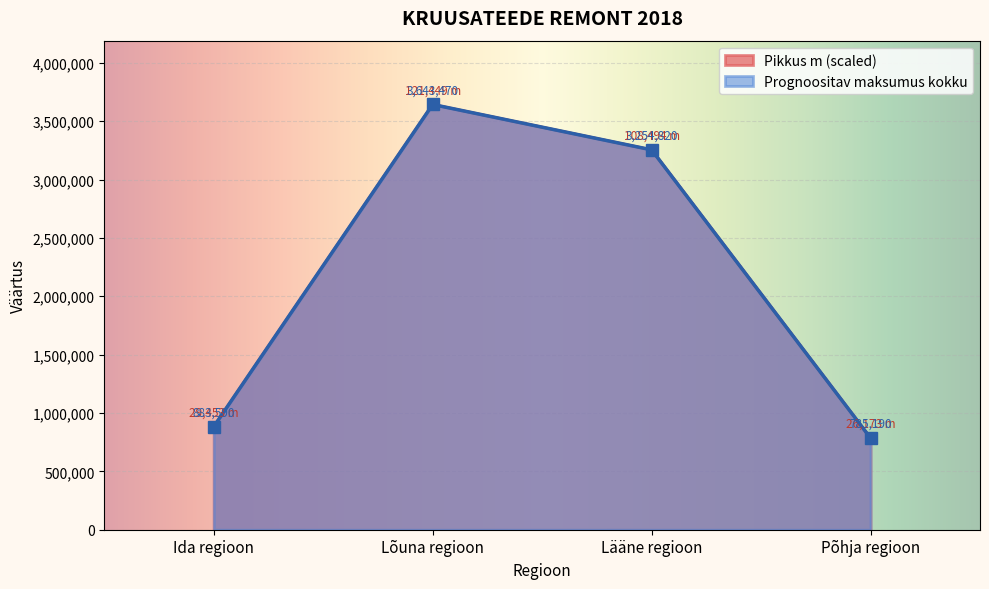

True or false: Lõuna regioon has a value of 68299 at Ida regioon.

False